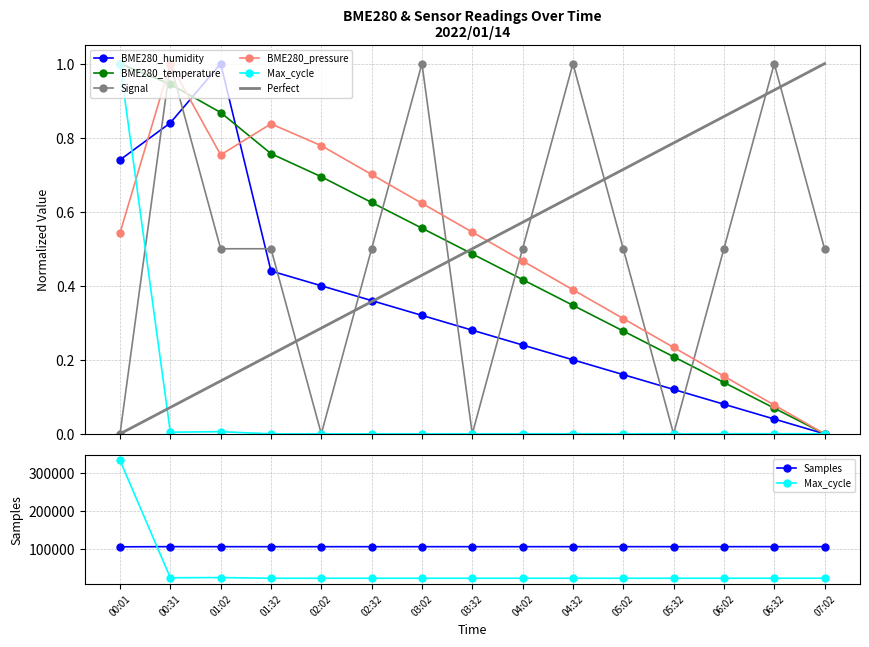

What is the total value across all series at 00:31?

106142.8